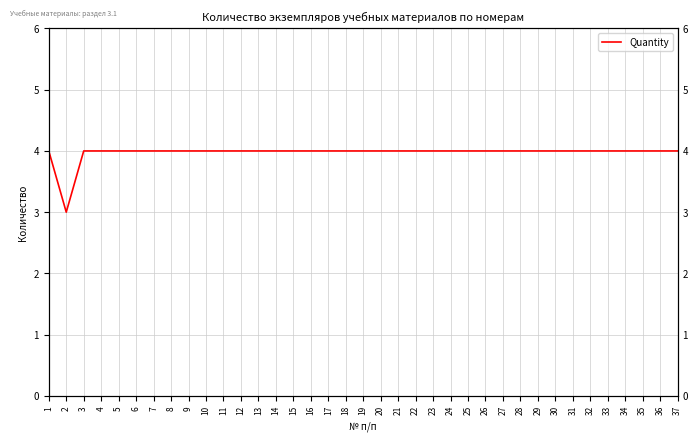

True or false: the data shows 7 at 13.

False